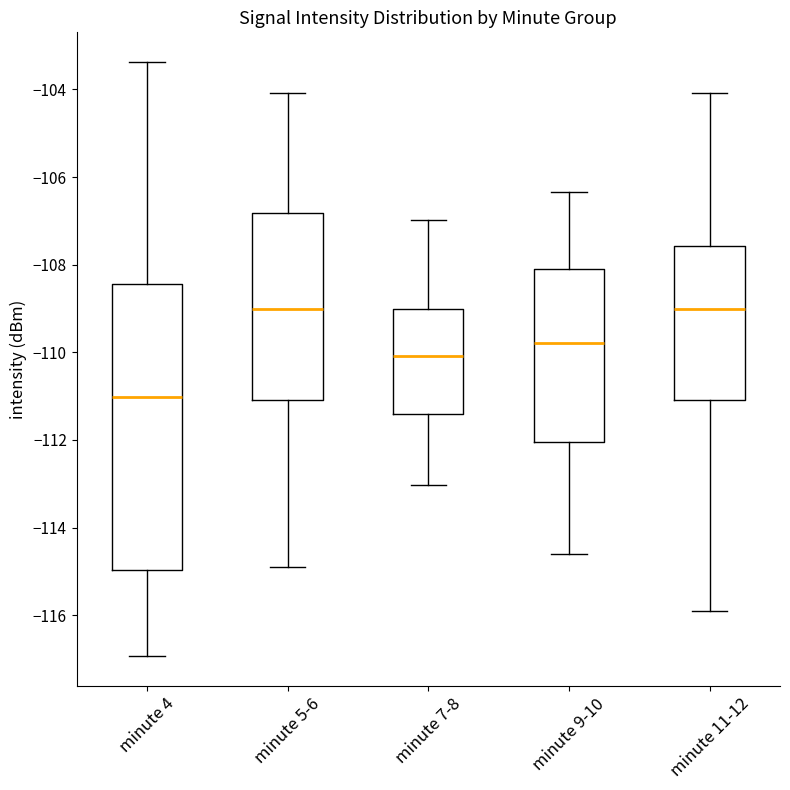

Reading left to right, transcribe this box plot: for each box, give where its median line is, the range the box spans, and where its two whiskers end, as read against the y-axis. The values are not printed on the chart, so give them approximately, as read against the axis.

minute 4: median -111.0, box -115.0 to -108.4, whiskers -117.0 to -103.4
minute 5-6: median -109.0, box -111.0 to -106.8, whiskers -114.8 to -104.0
minute 7-8: median -110.0, box -111.4 to -109.0, whiskers -113.0 to -107.0
minute 9-10: median -109.8, box -112.0 to -108.0, whiskers -114.6 to -106.4
minute 11-12: median -109.0, box -111.0 to -107.6, whiskers -116.0 to -104.0